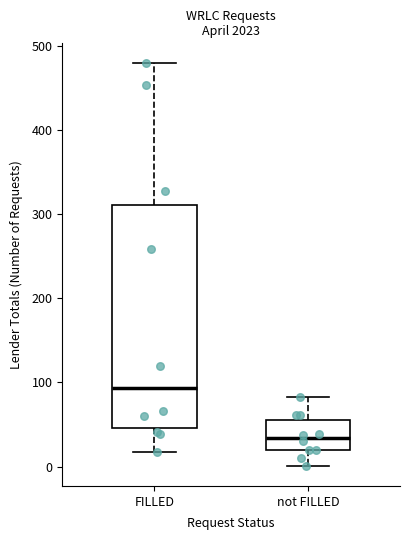

Where does the upper whisker of the box for not FILLED end on the y-axis? The values are not printed on the chart, so give them approximately, as read against the axis.

80